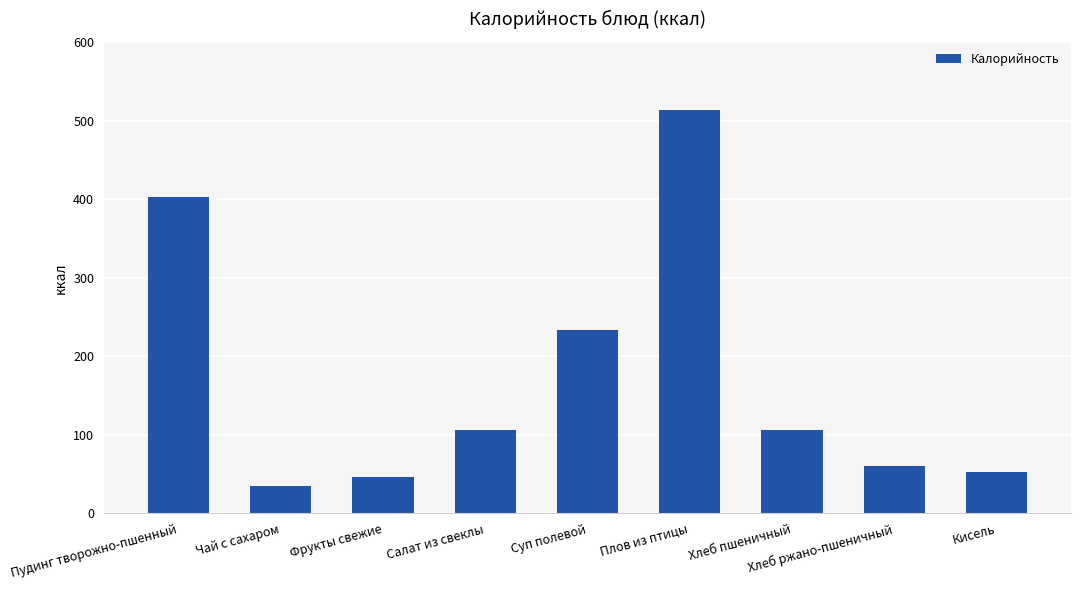

True or false: the data shows 54.3 at Чай с сахаром.

False